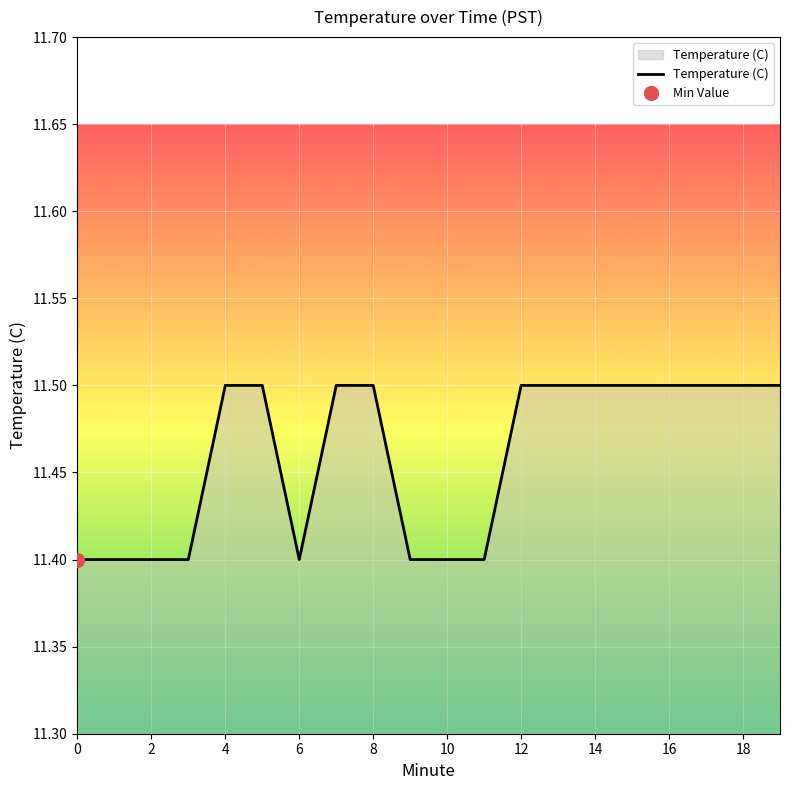

Reading left to right, list all the values displayed in this chart.

0=11.4	1=11.4	2=11.4	3=11.4	4=11.5	5=11.5	6=11.4	7=11.5	8=11.5	9=11.4	10=11.4	11=11.4	12=11.5	13=11.5	14=11.5	15=11.5	16=11.5	17=11.5	18=11.5	19=11.5